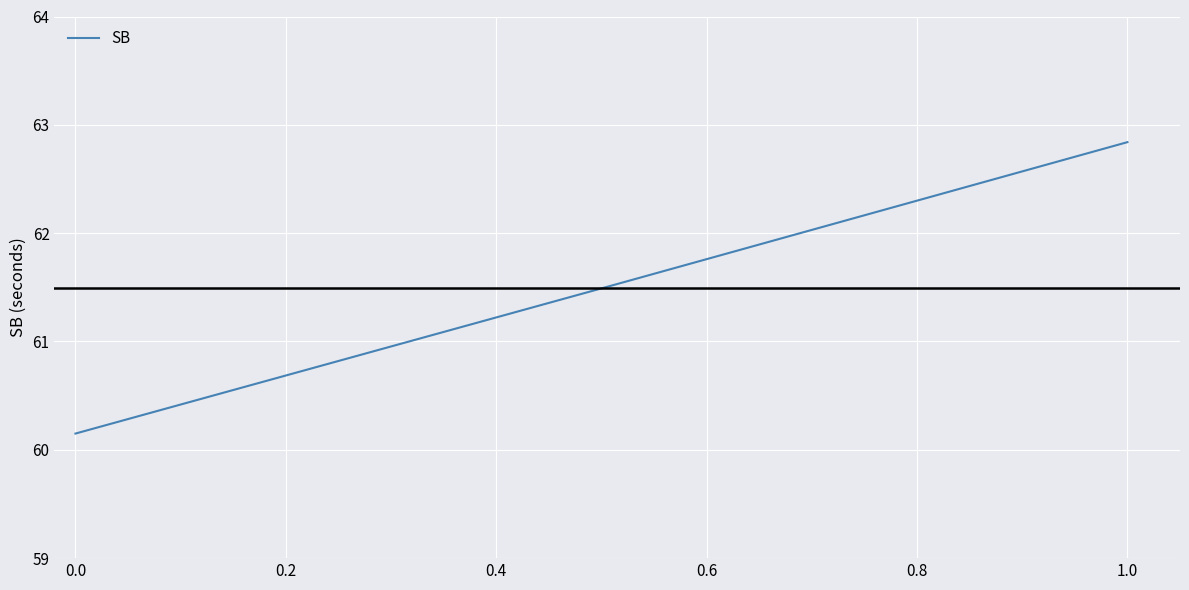

What is the average value?

61.5